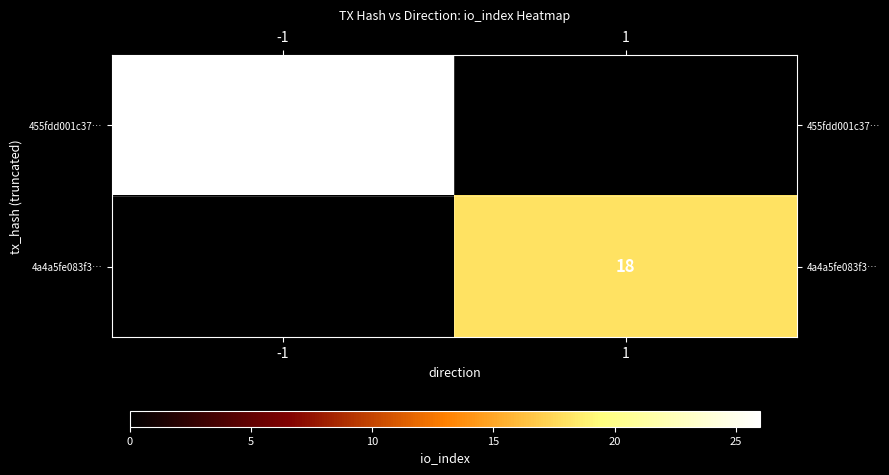

Count the number of data series in this chart.

2